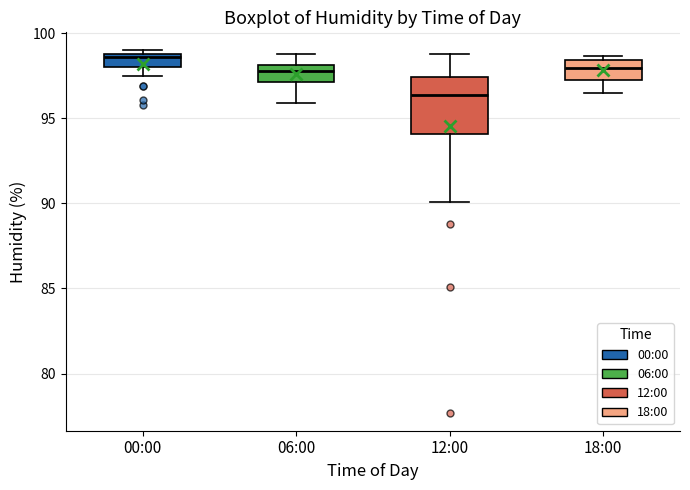

Where is the upper edge of the box for 12:00 on the y-axis? The values are not printed on the chart, so give them approximately, as read against the axis.

97.5